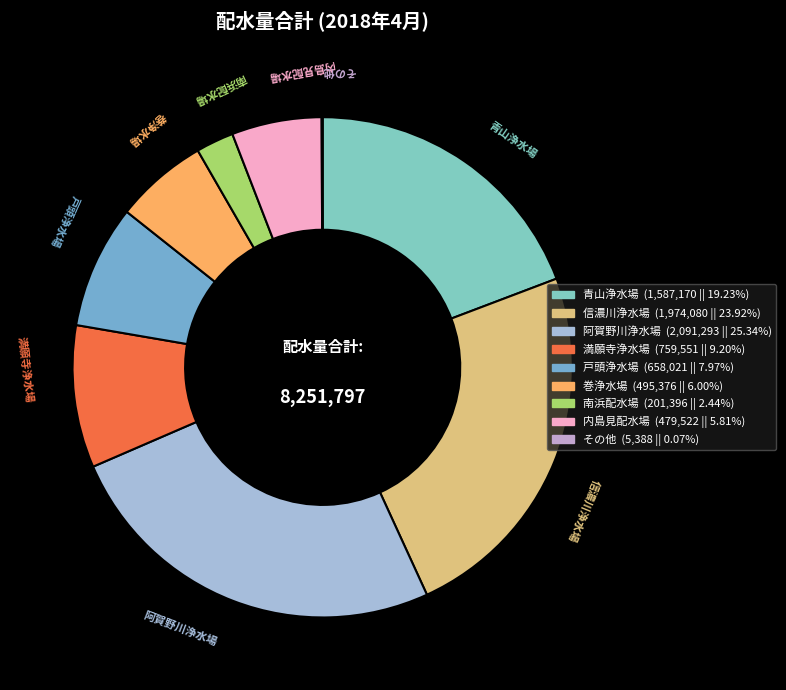

What is the ratio of the value at 南浜配水場 to the value at 内島見配水場?

0.4